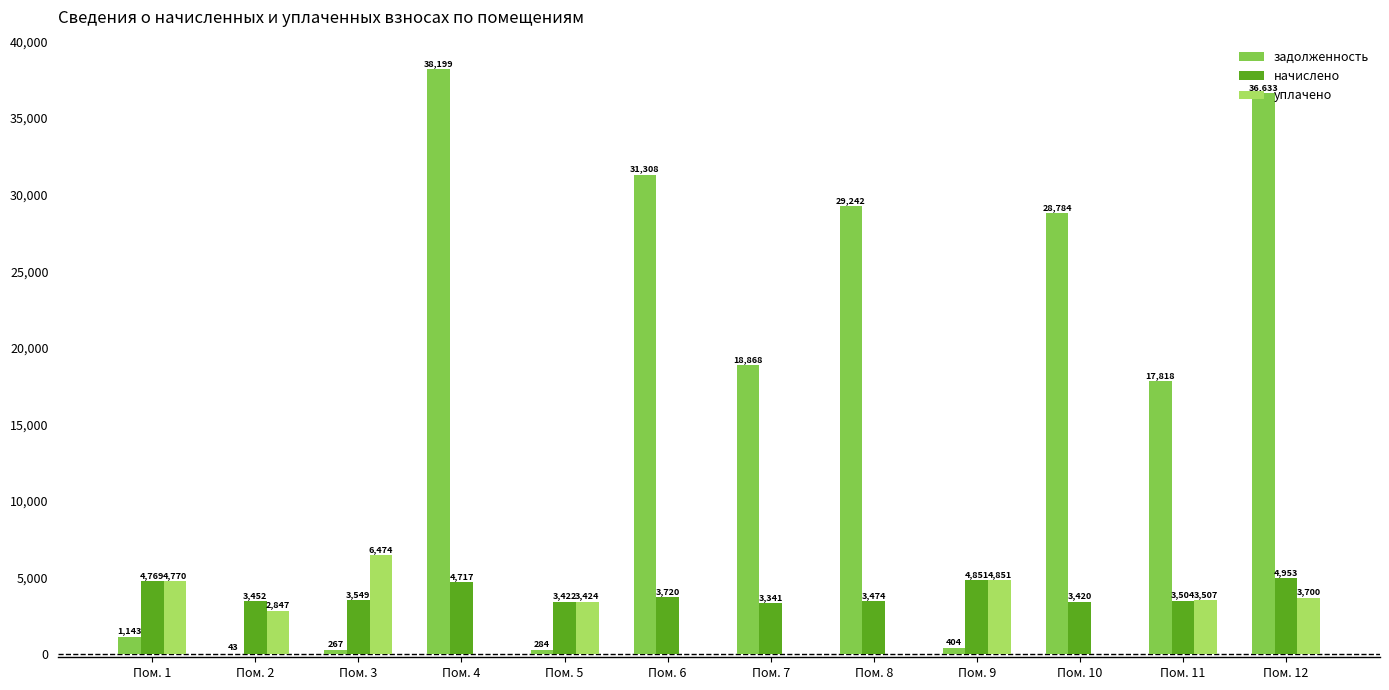

Where is уплачено nearest to the value 3237?

Пом. 5